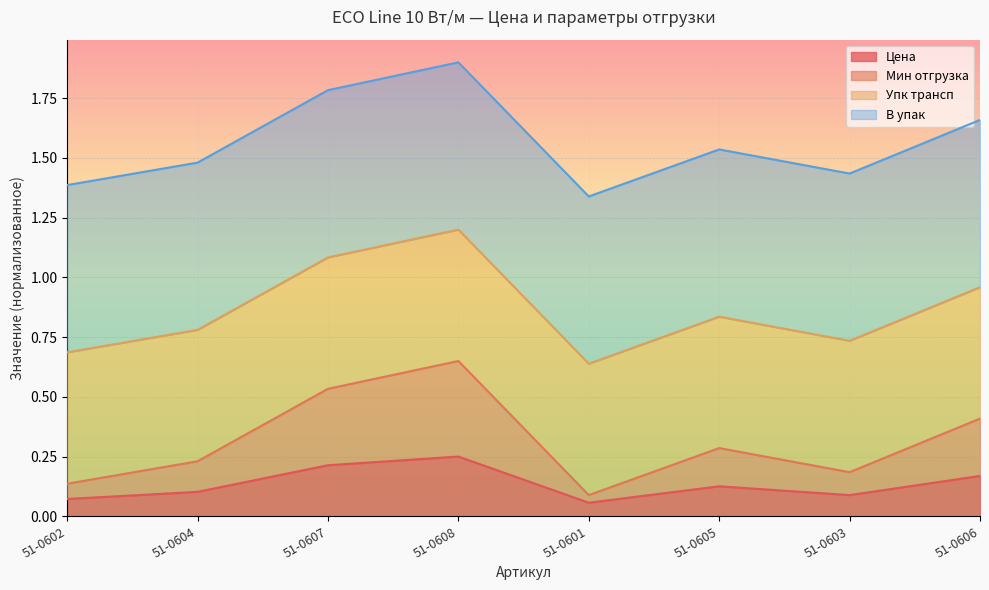

The value of Цена at 51-0606 is 0.0. True or false?

False